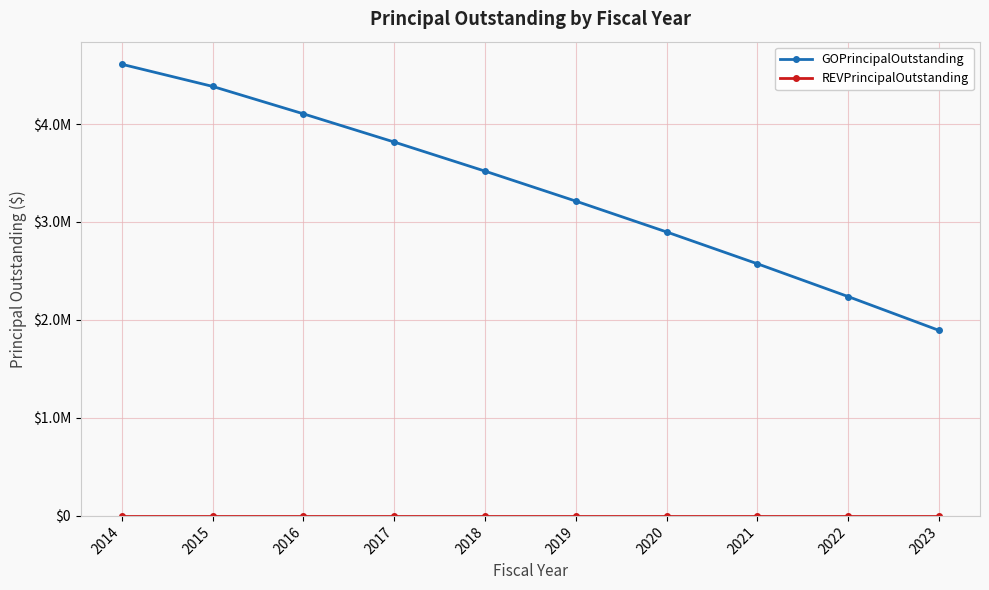

True or false: GOPrincipalOutstanding has more than 2 interior local peaks.

False